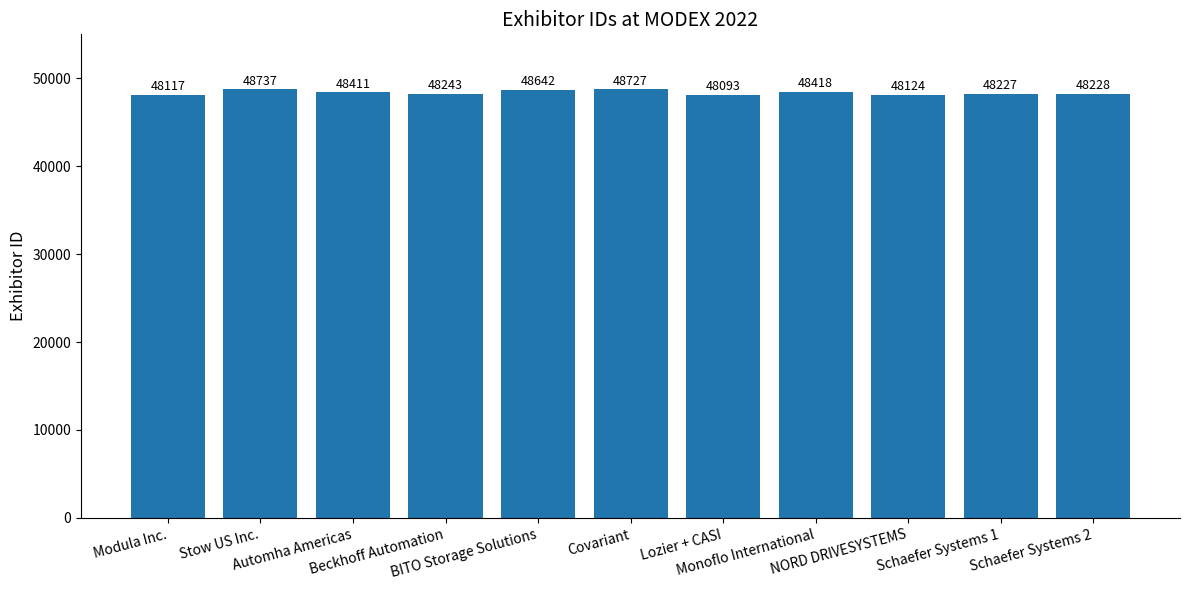

Reading left to right, what are all the values shown in this chart?

Modula Inc.=48117	Stow US Inc.=48737	Automha Americas=48411	Beckhoff Automation=48243	BITO Storage Solutions=48642	Covariant=48727	Lozier + CASI=48093	Monoflo International=48418	NORD DRIVESYSTEMS=48124	Schaefer Systems 1=48227	Schaefer Systems 2=48228